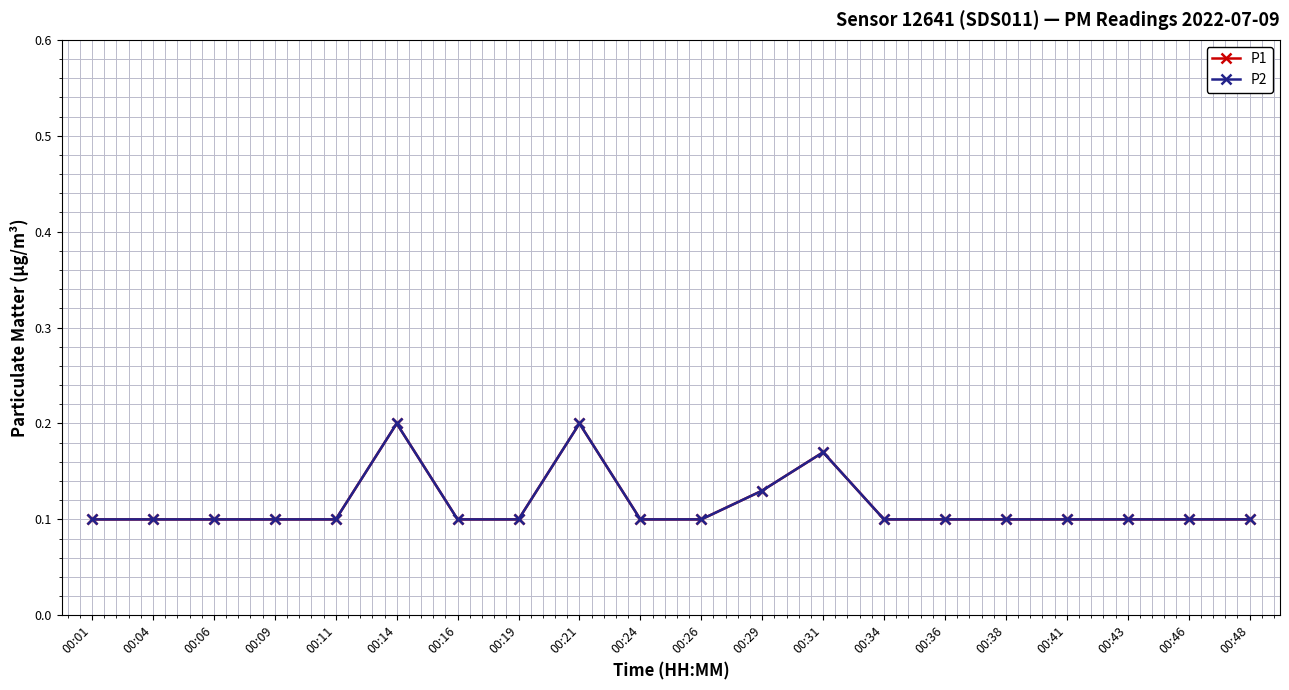

What is the difference between the maximum and minimum values in the P1 series?

0.1